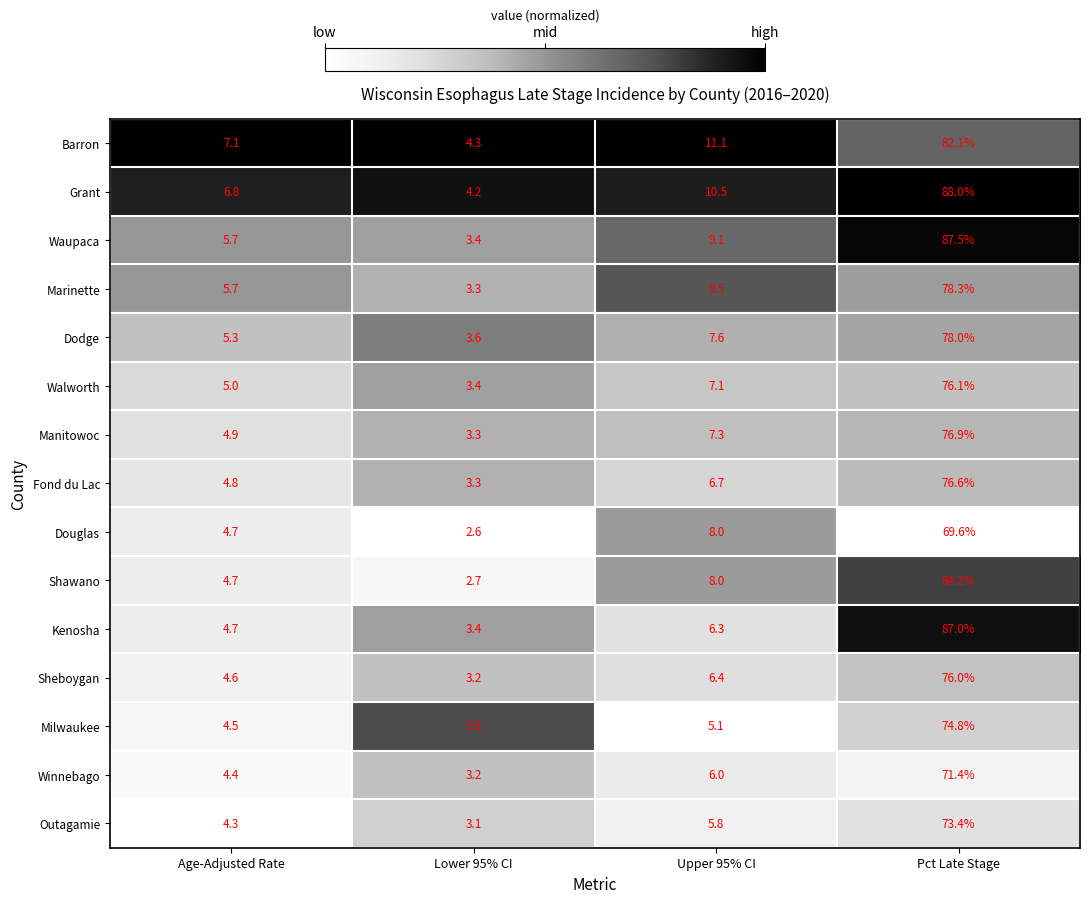

True or false: Grant has a value of 5.4 at Upper 95% CI.

False